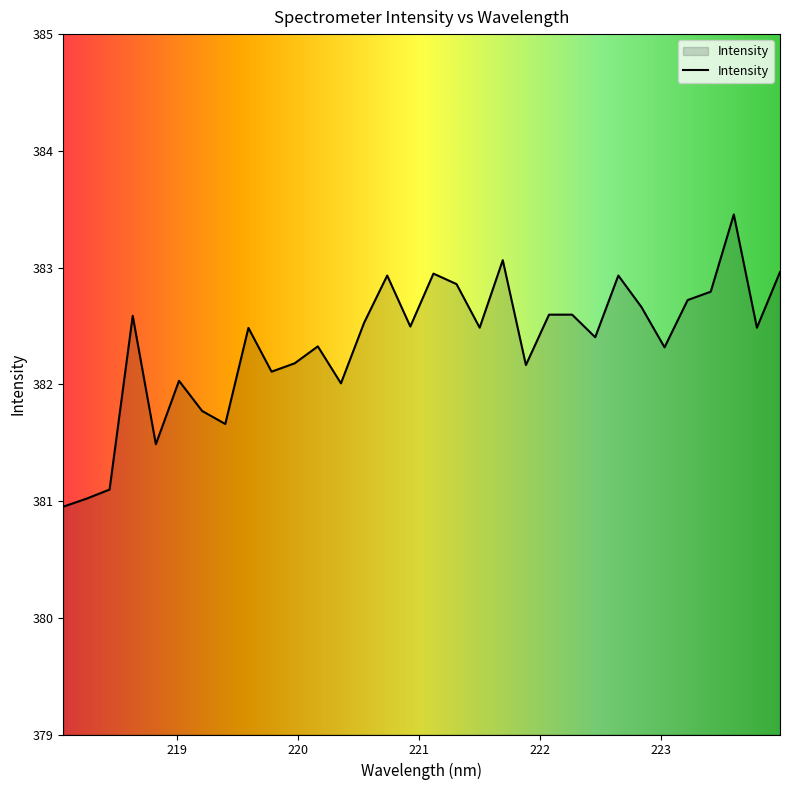

What is the difference between the maximum and minimum values?

2.5